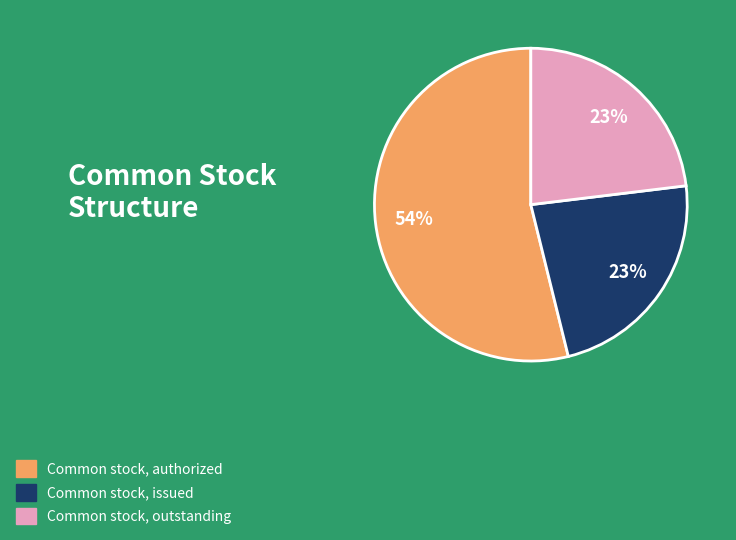

To the nearest percent, what is the average slice percentage?

33%